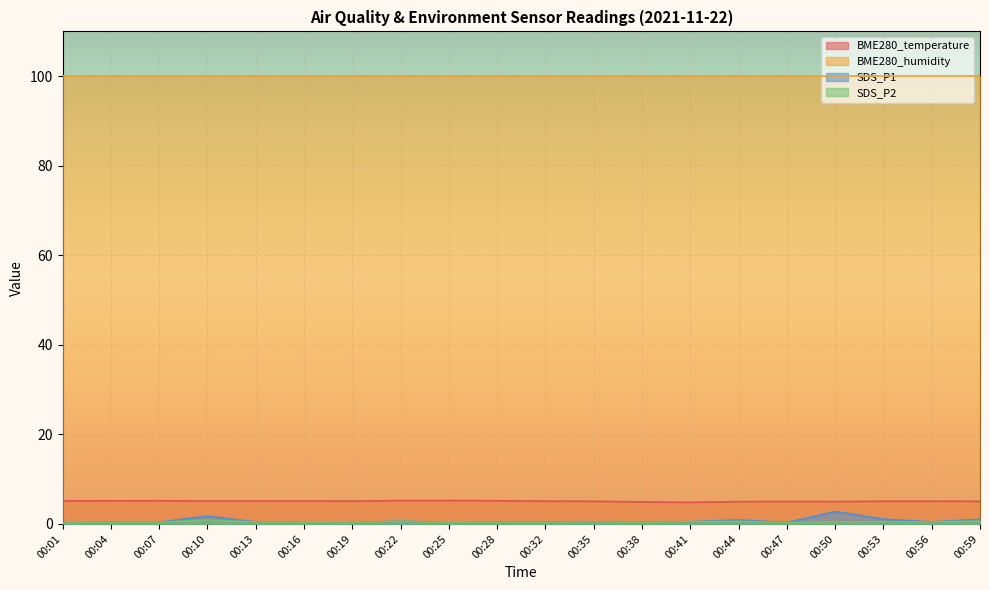

The BME280_humidity series shows 100.0 at 00:47. True or false?

True